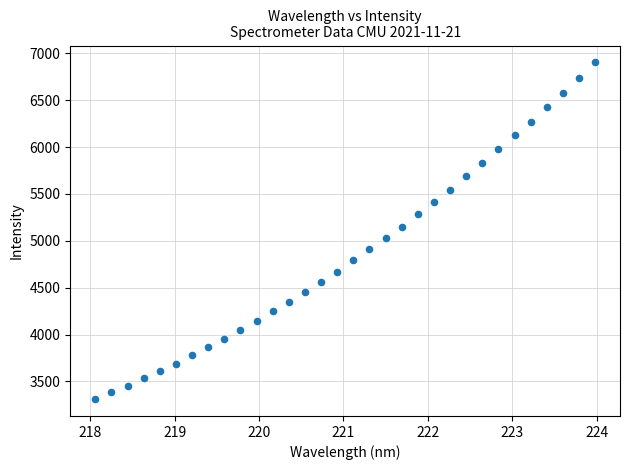

What is the range of Y values (max minus min)?

3590.8